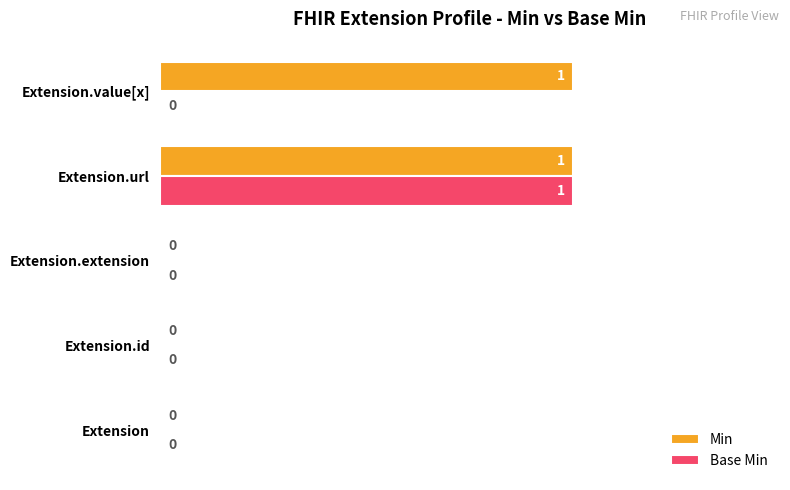

How many distinct data groups are displayed?

2